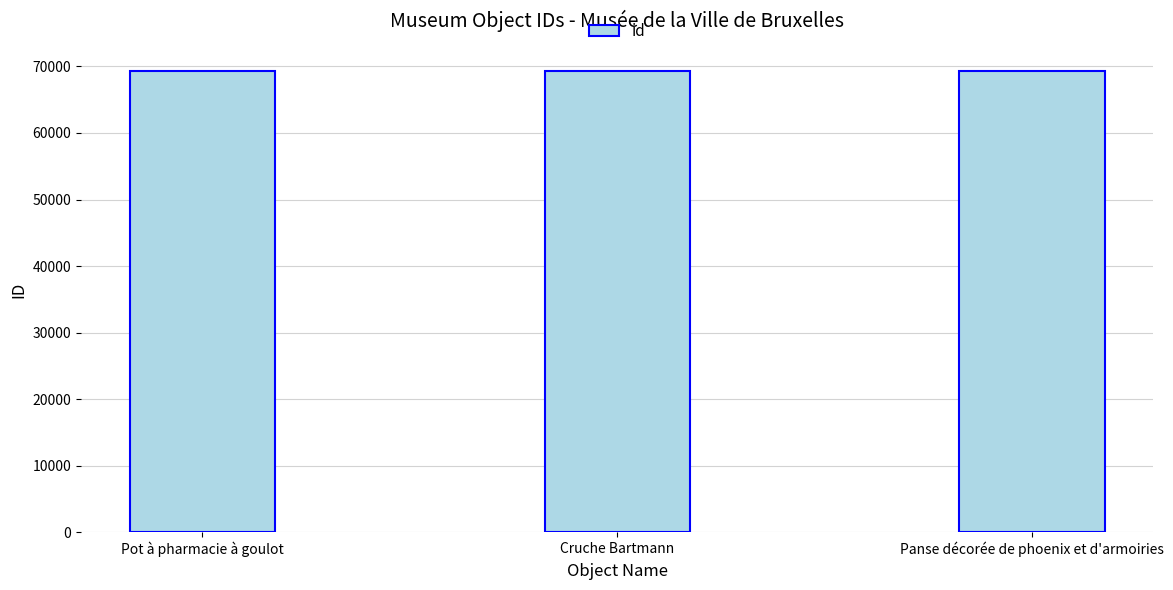

What is the maximum value shown in the chart?

69301